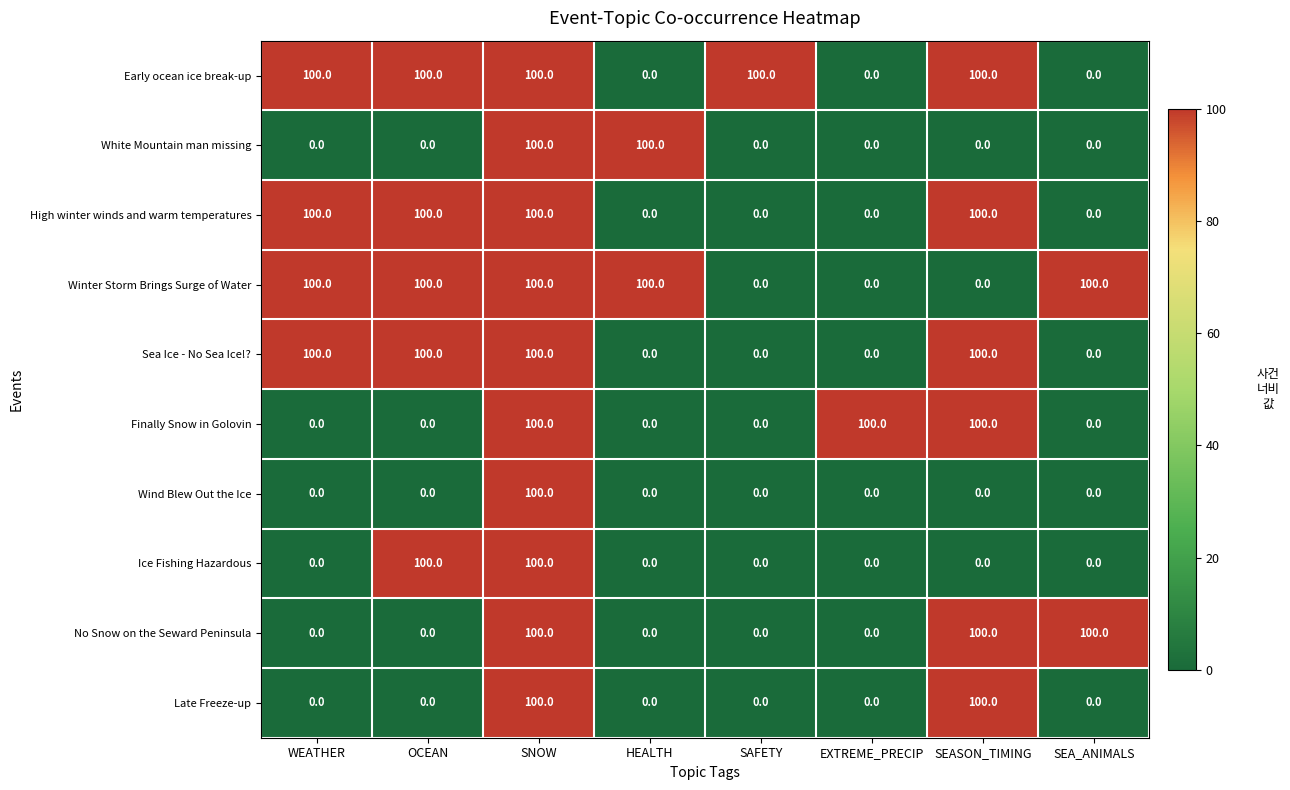

Read the Ice Fishing Hazardous value at SNOW.

100